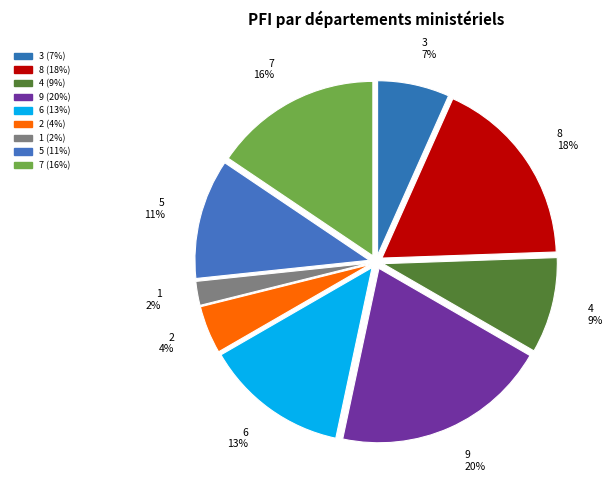

Combined, do 3 and 4 account for over 50%?

No